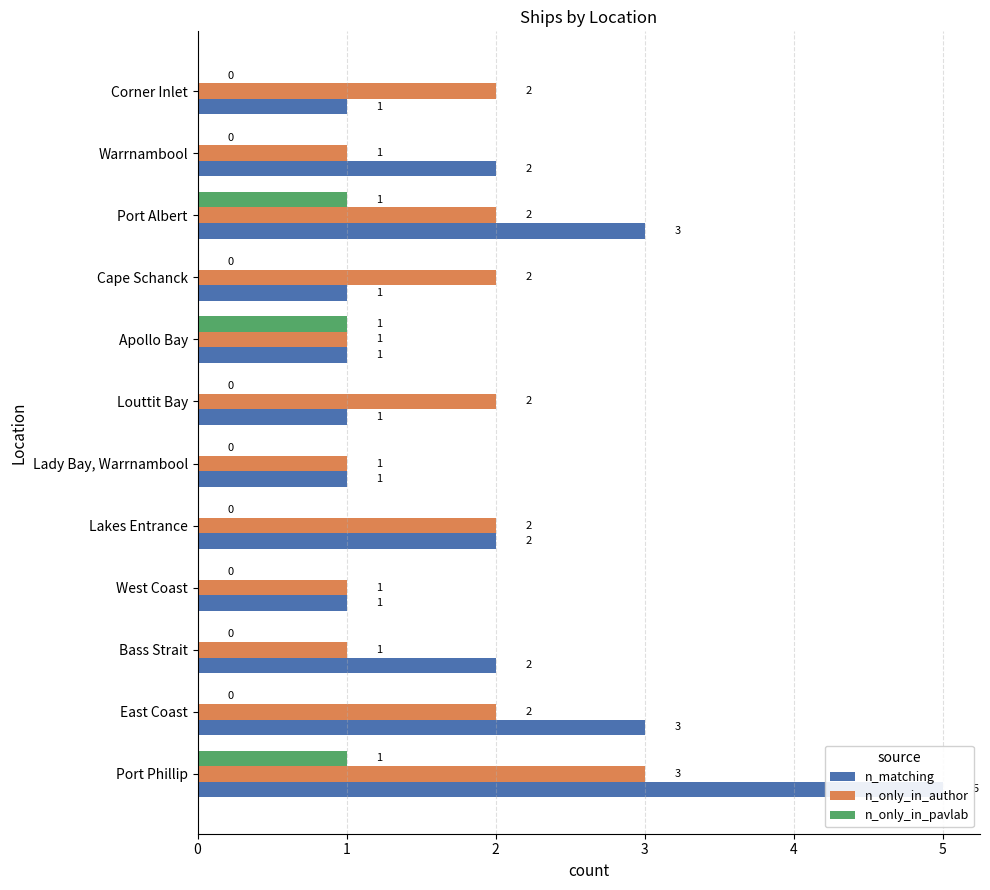

Rank the series by their maximum value, from lowest to highest.

n_only_in_pavlab, n_only_in_author, n_matching